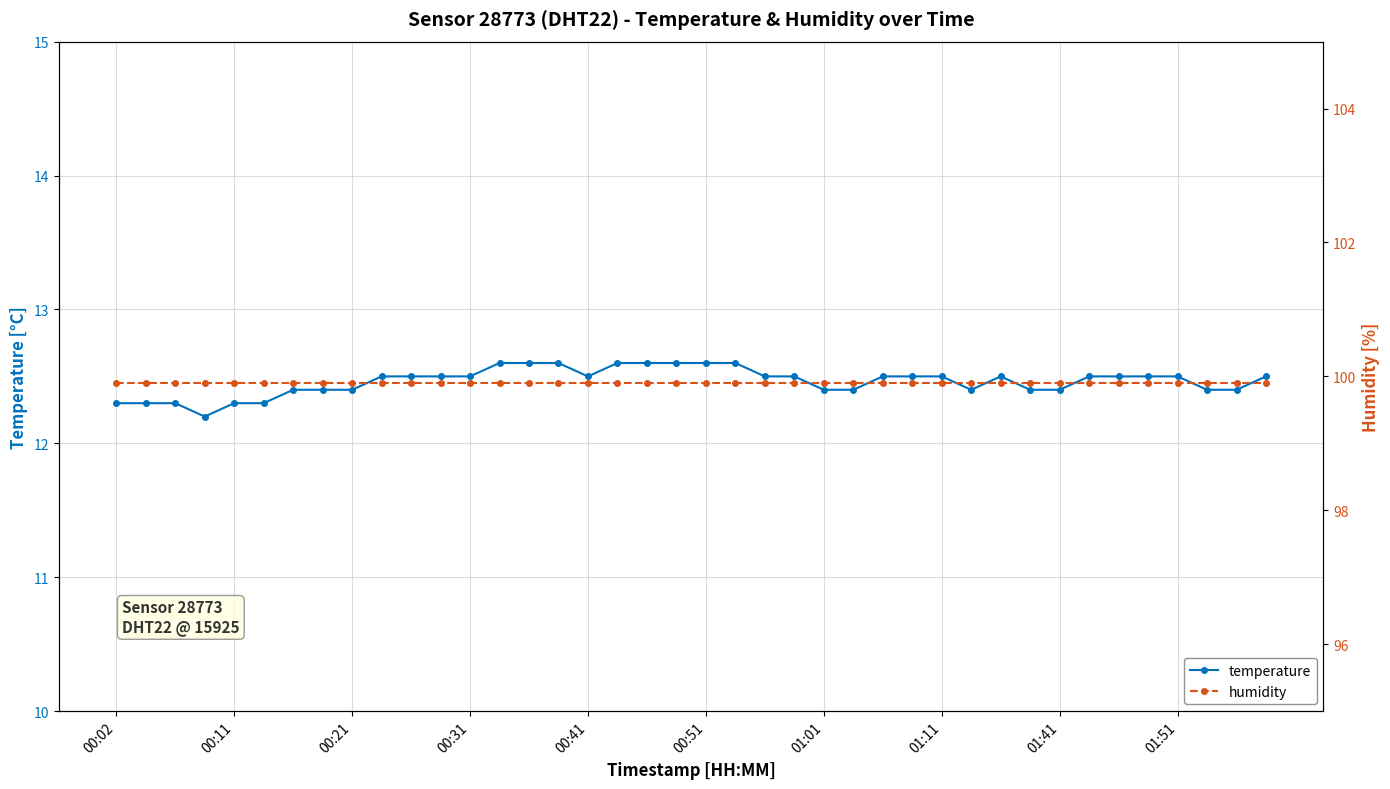

What is the maximum value for temperature?

12.6